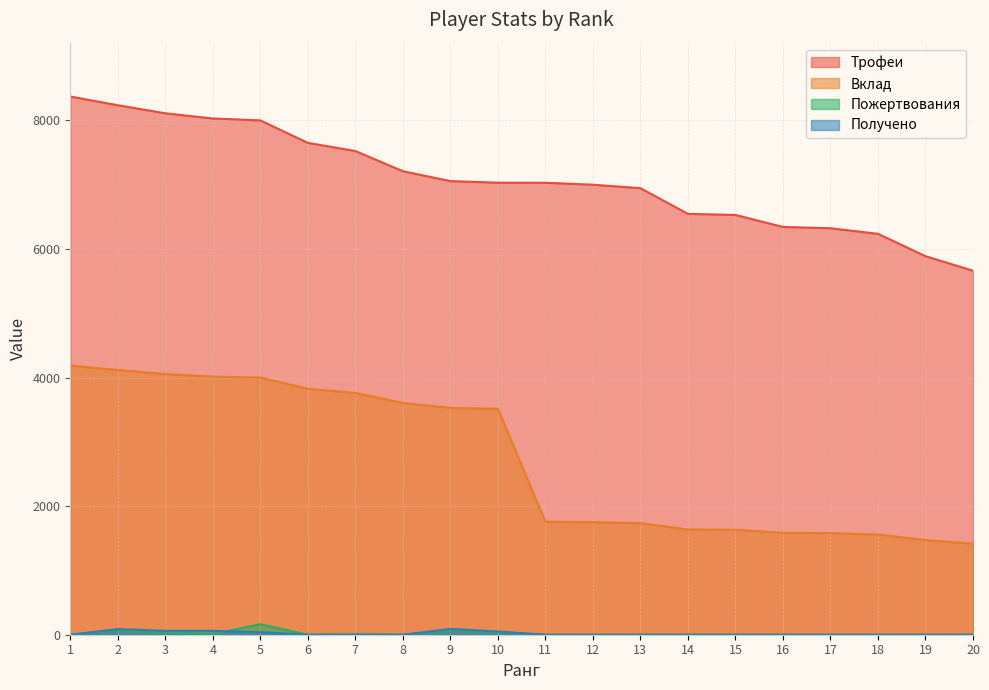

How many values in the Пожертвования series exceed 0?

7